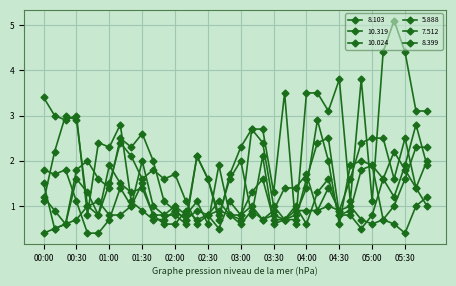

Is this an area chart (filled region under the line)?

No